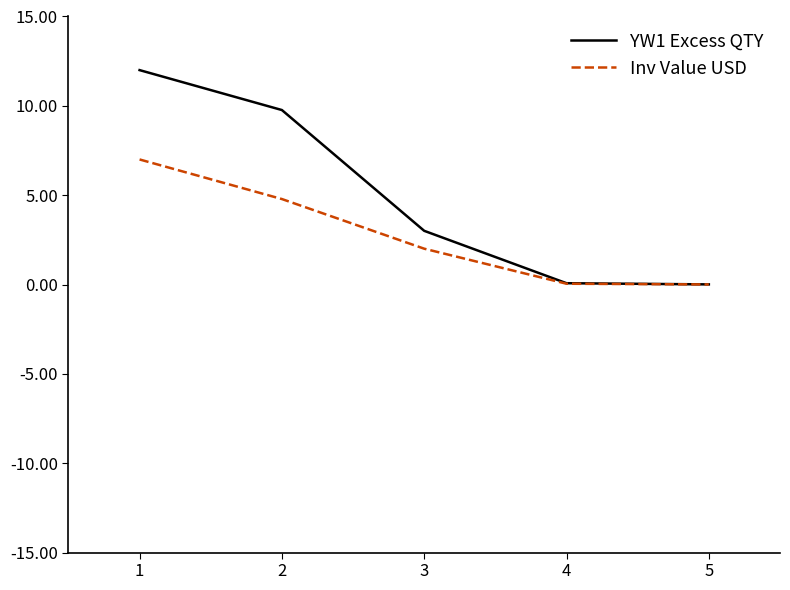

Which category has the highest value in the Inv Value USD series?

1